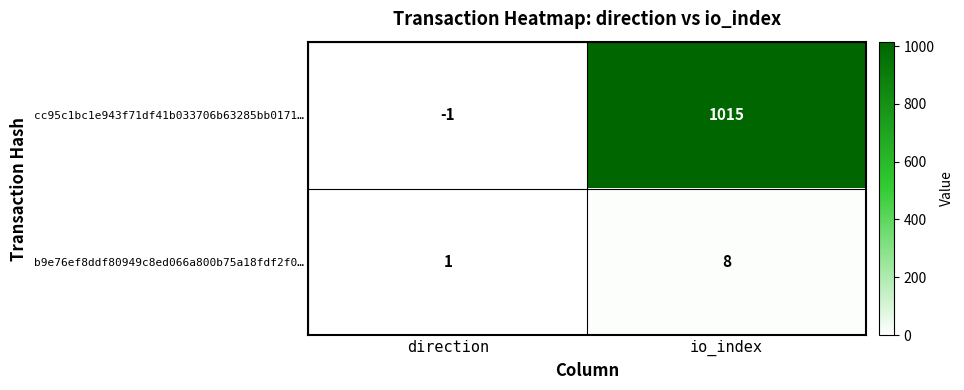

What is the difference between the maximum and minimum values in the cc95c1bc1e943f71df41b033706b63285bb0171… series?

1016